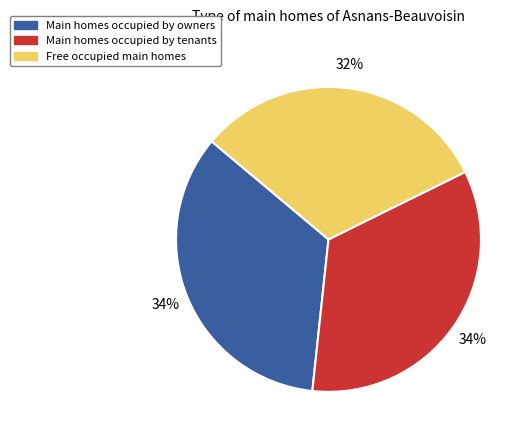

Does any single category account for the majority?

No